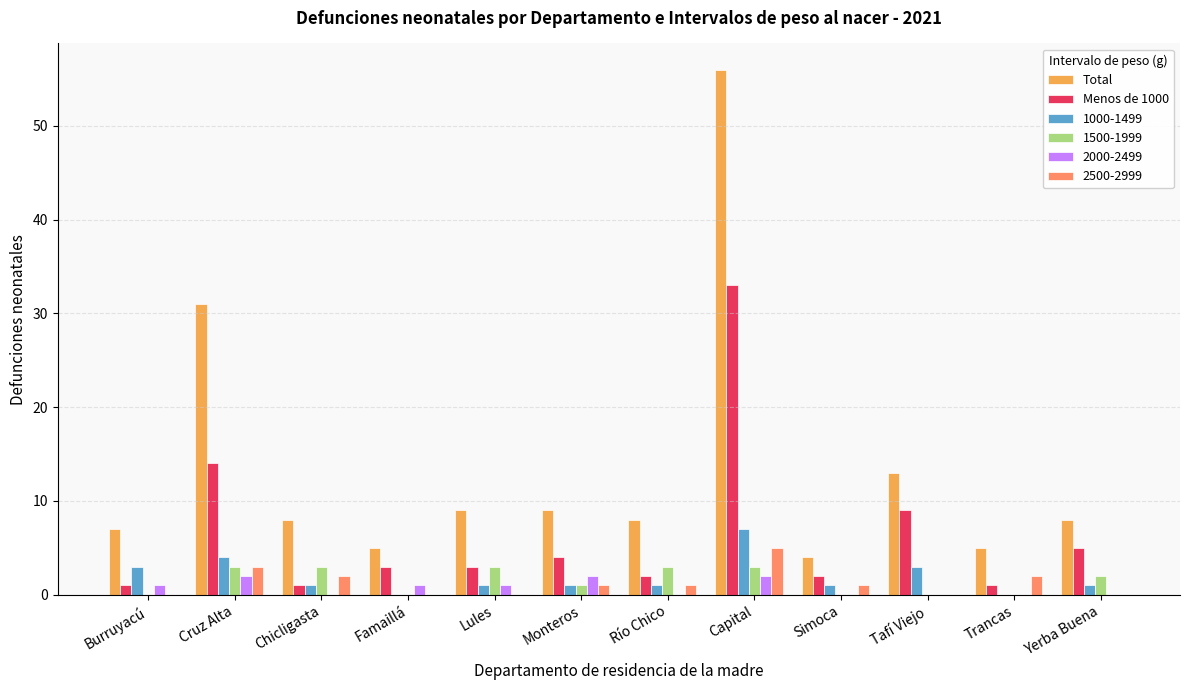

Between Chicligasta and Capital, which series saw the biggest shift?

Total